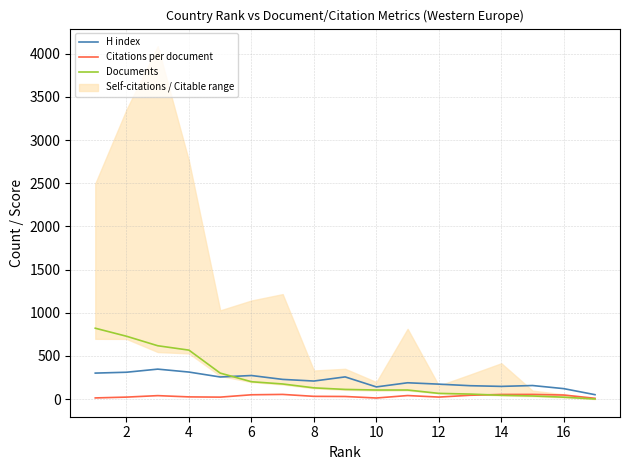

The H index series shows 177.6 at 2. True or false?

False